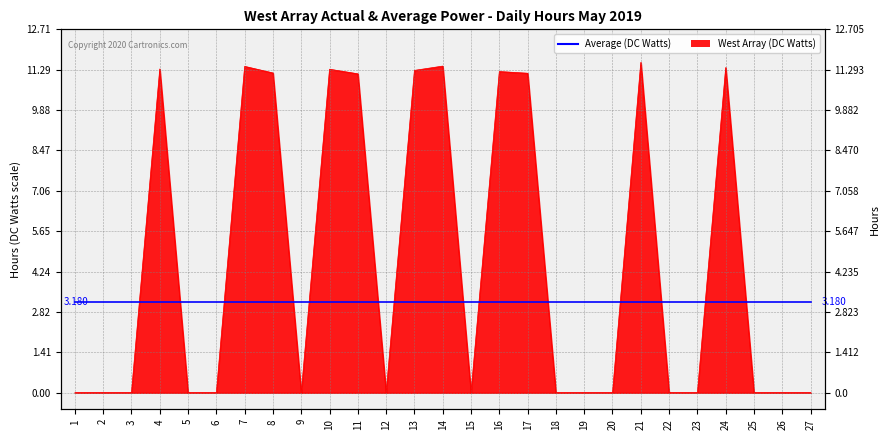

The chart shows a value of 0.0 at 6. True or false?

True